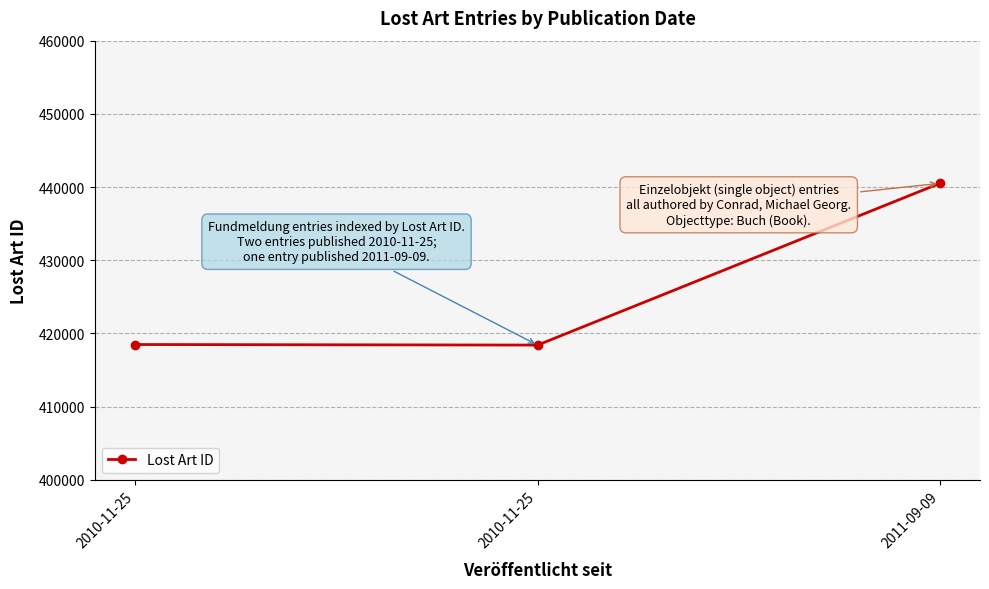

How many data points are less than 418475?

1